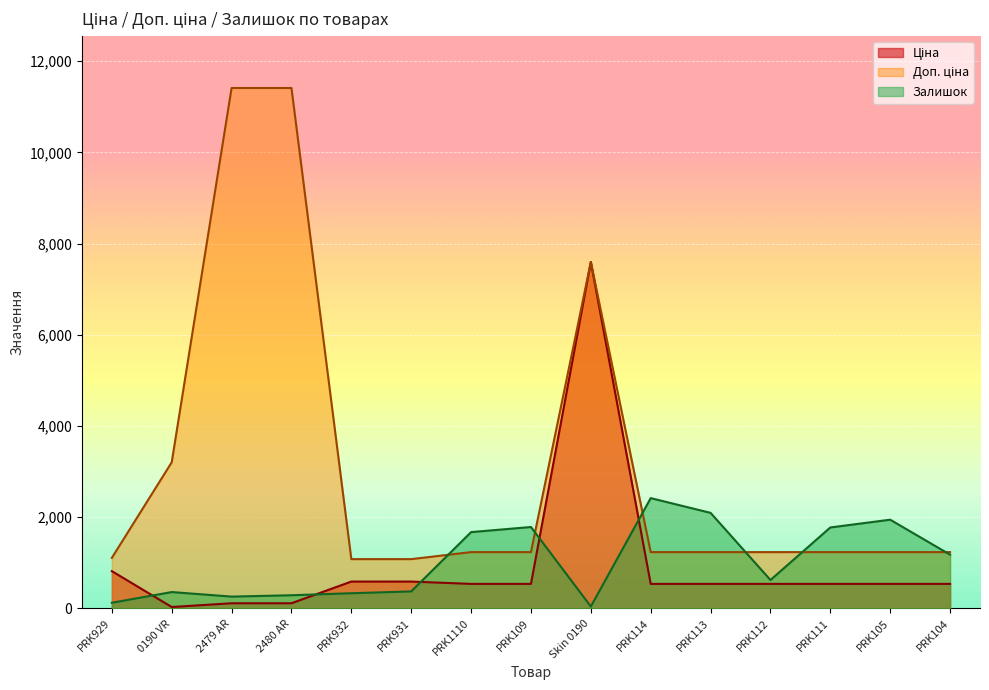

At which category is the sum across all series the highest?

Skin 0190